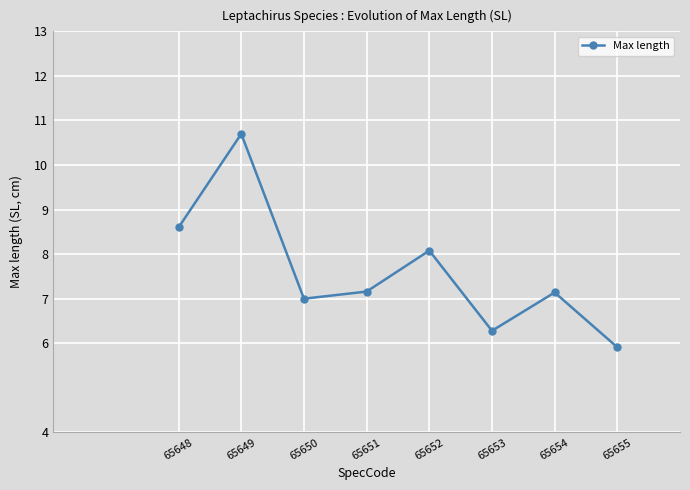

What is the value of the 7th point from the left?

7.1